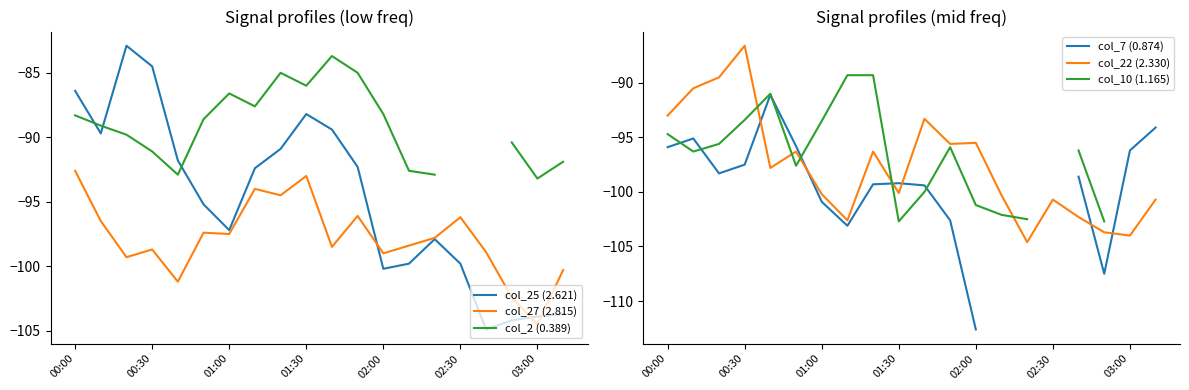

How many times do col_22 (2.330) and col_27 (2.815) cross each other?

6